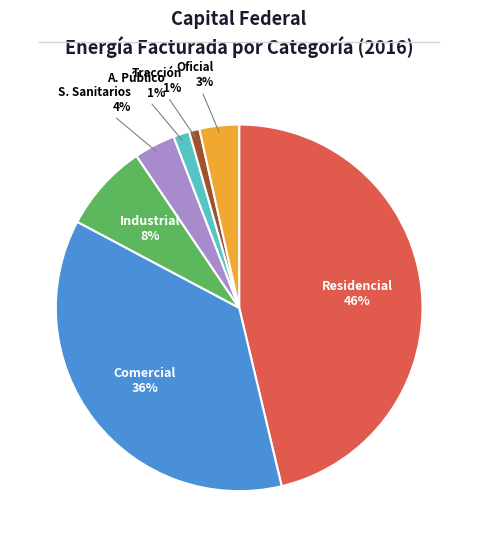

To the nearest percent, what is the average slice percentage?

14%